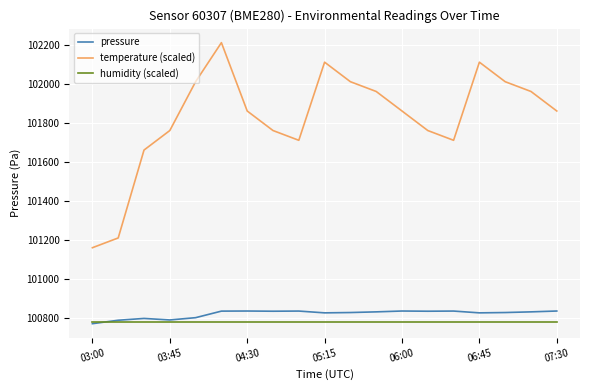

Which series has the largest total across all categories?

temperature (scaled)